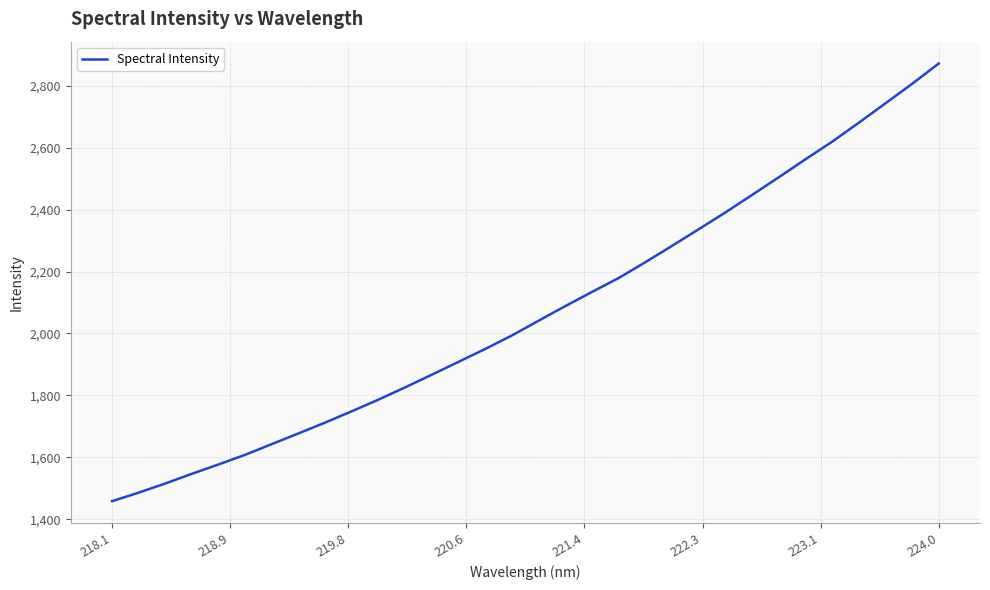

What is the minimum value shown in the chart?

1458.5